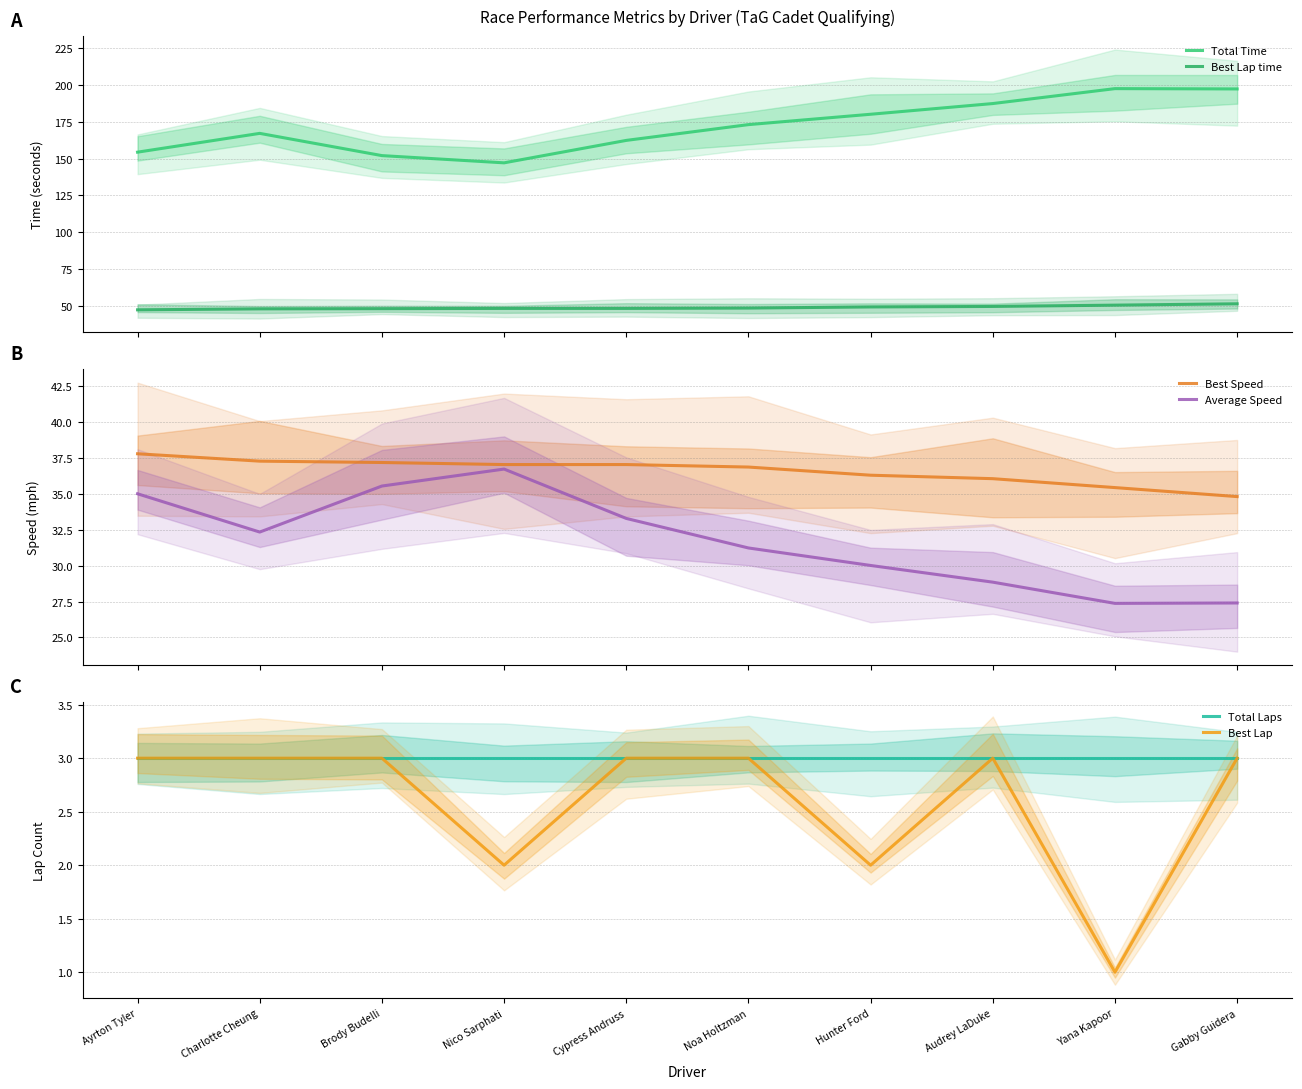

Reading left to right, list all the values displayed in this chart.

Total Time: 154.3	167.0	152.0	147.1	162.3	172.9	180.0	187.2	197.3	197.1
Best Lap time: 47.7	48.3	48.4	48.6	48.6	48.8	49.6	49.9	50.8	51.7
Best Speed: 37.8	37.3	37.2	37.0	37.0	36.9	36.3	36.0	35.4	34.8
Average Speed: 35.0	32.3	35.5	36.7	33.3	31.2	30.0	28.8	27.4	27.4
Total Laps: 3.0	3.0	3.0	3.0	3.0	3.0	3.0	3.0	3.0	3.0
Best Lap: 3.0	3.0	3.0	2.0	3.0	3.0	2.0	3.0	1.0	3.0